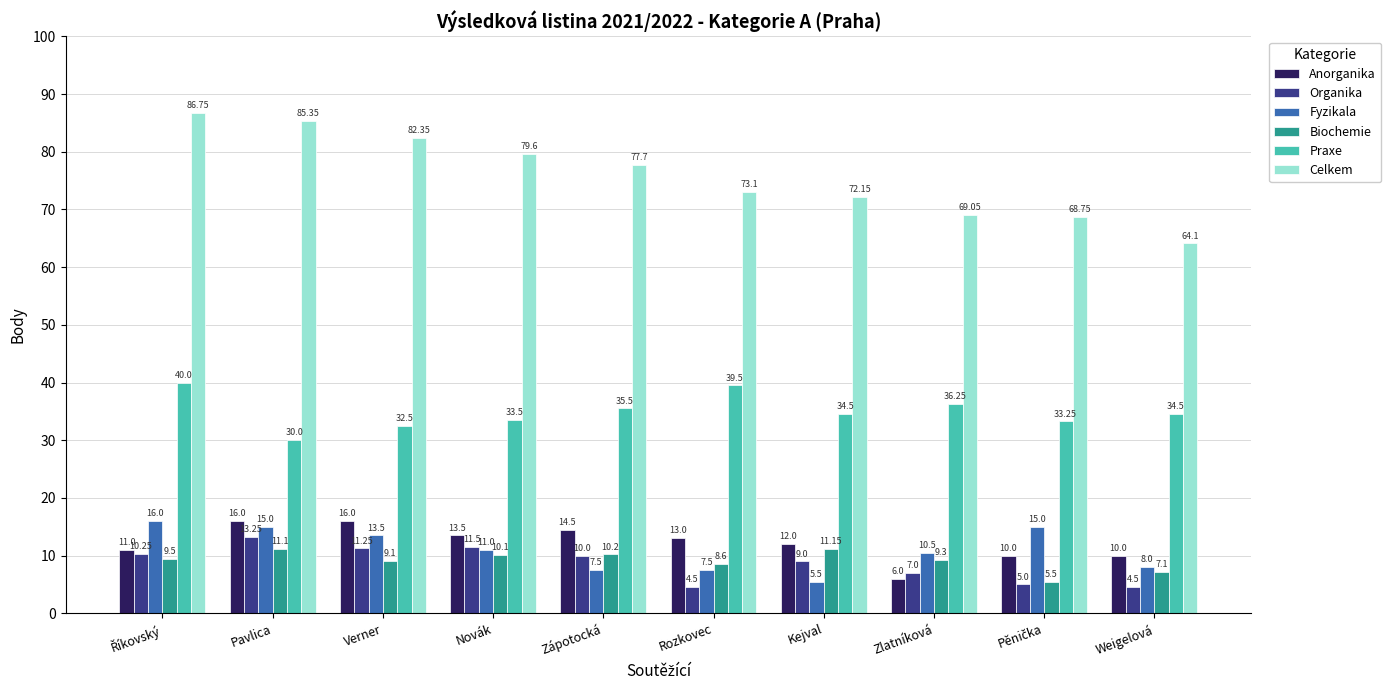

Rank the series at Rozkovec from lowest to highest value.

Organika, Fyzikala, Biochemie, Anorganika, Praxe, Celkem